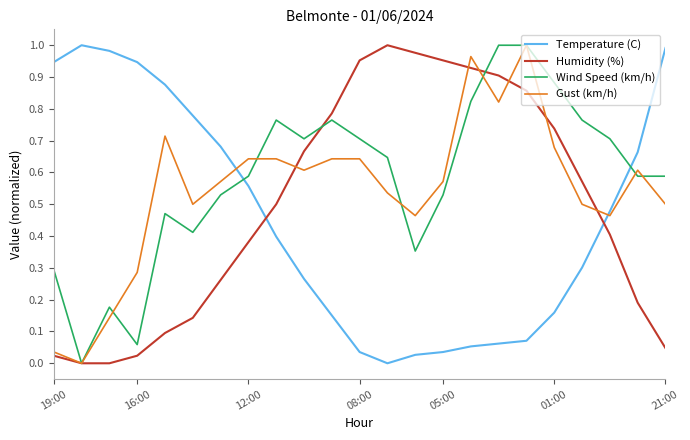

True or false: Temperature (C) and Wind Speed (km/h) intersect in this chart.

True